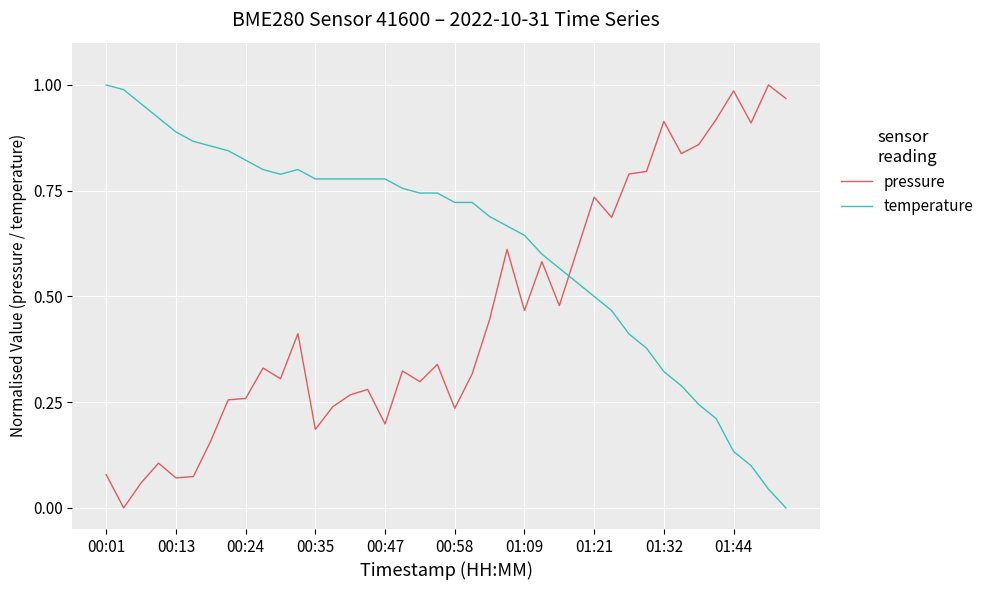

Which series ends up on top after the final intersection of pressure and temperature?

pressure